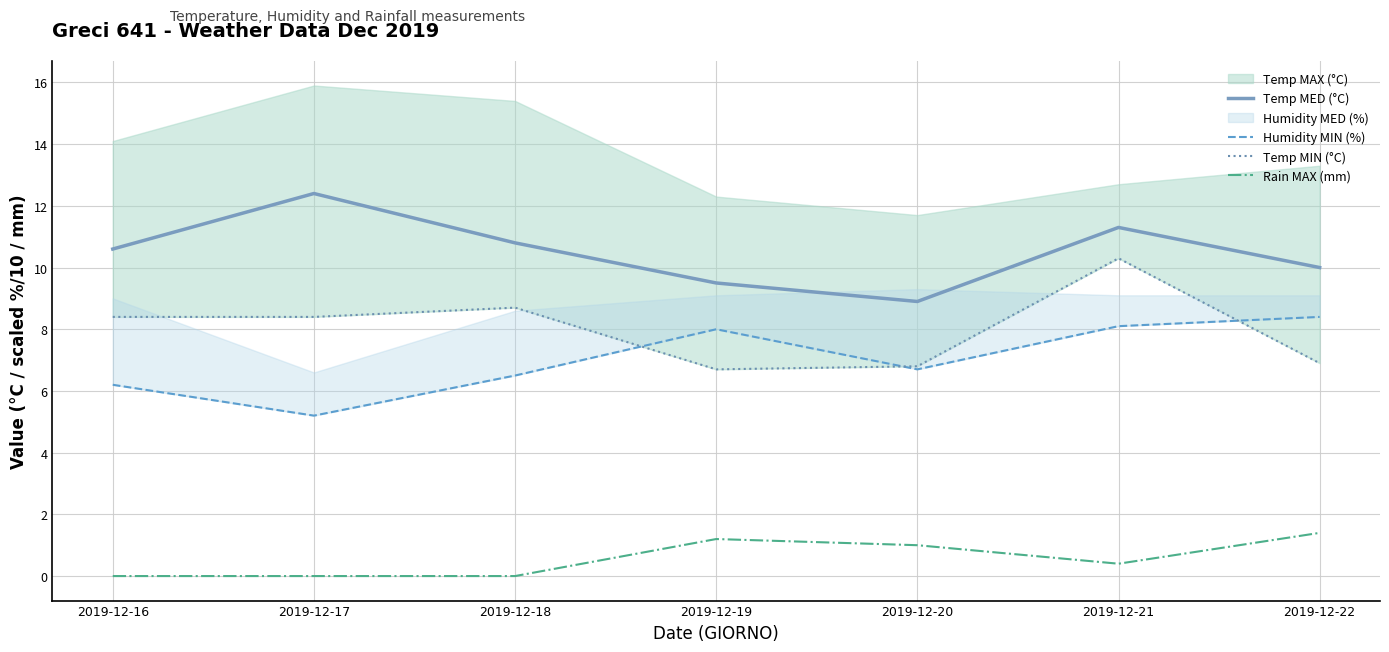

How many data points does each series have?

7